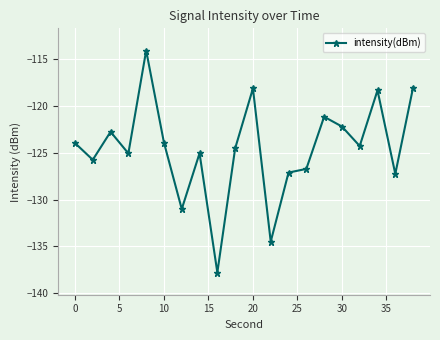

What is the value of the 18th point from the left?

-118.3